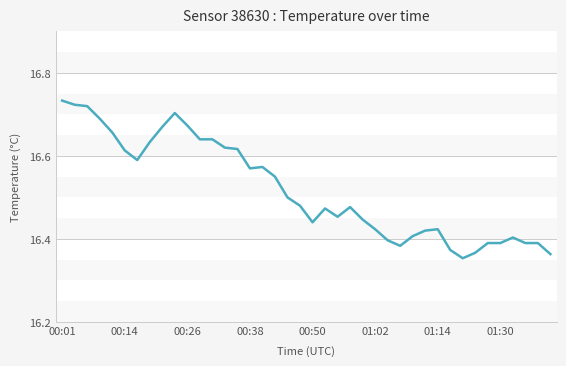

How many lines are shown in the chart?

1